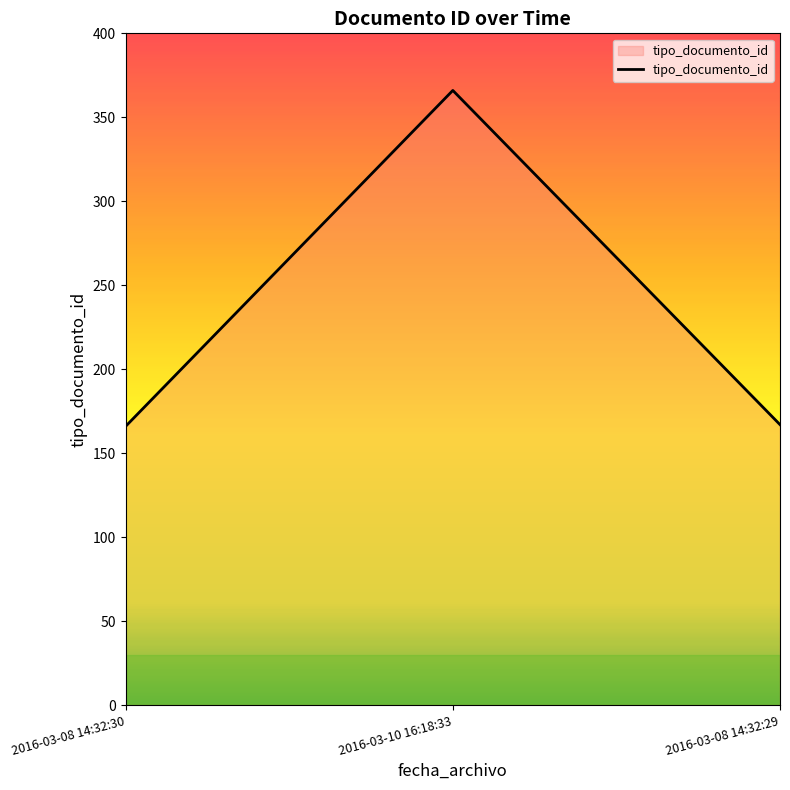

What is the sum of the values at 2016-03-08 14:32:30 and 2016-03-10 16:18:33?

532